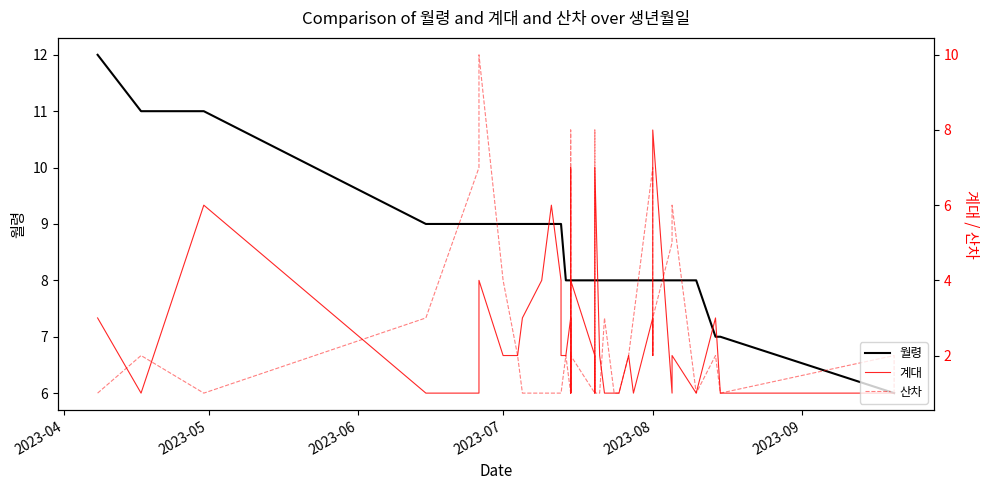

What is the maximum value shown in the chart?

12